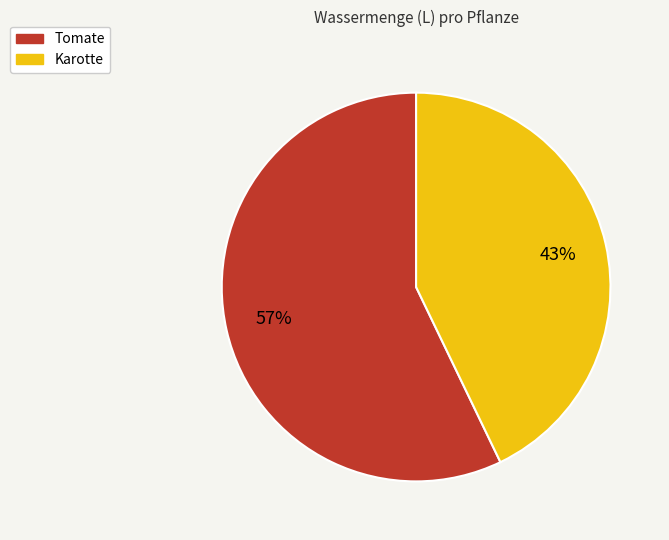

Which category has the smallest portion of the pie?

Karotte